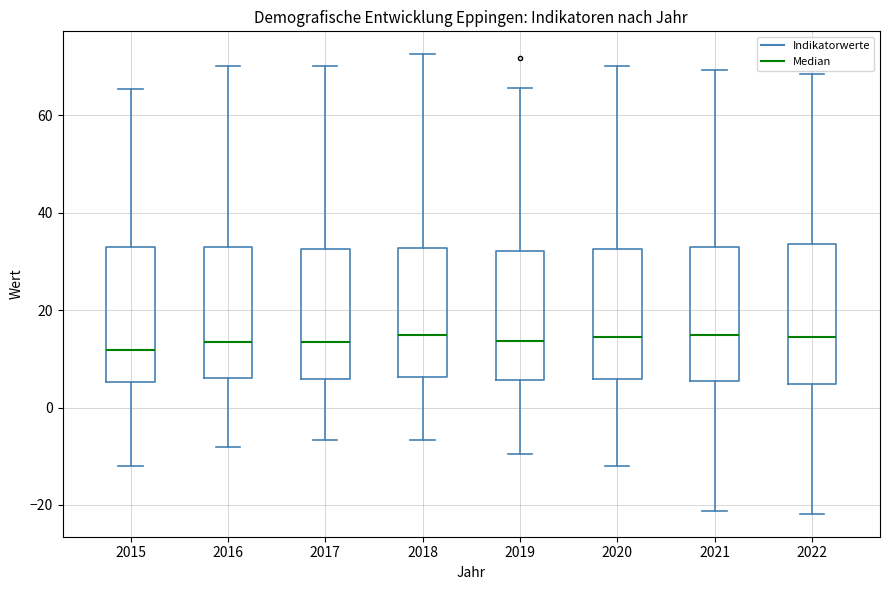

Reading left to right, read every box against the y-axis: the position of its median line, the range the box covers, and the ends of its whiskers. The values are not printed on the chart, so give them approximately, as read against the axis.

2015: median 12, box 6 to 32, whiskers -12 to 66
2016: median 14, box 6 to 32, whiskers -8 to 70
2017: median 14, box 6 to 32, whiskers -6 to 70
2018: median 14, box 6 to 32, whiskers -6 to 72
2019: median 14, box 6 to 32, whiskers -10 to 66
2020: median 14, box 6 to 32, whiskers -12 to 70
2021: median 14, box 6 to 34, whiskers -22 to 70
2022: median 14, box 4 to 34, whiskers -22 to 68